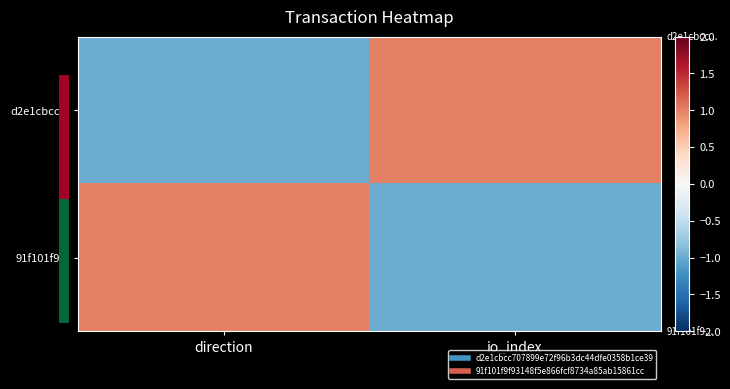

Reading right to left, list all the values displayed in this chart.

d2e1cbcc...: io_index=1	direction=-1
91f101f9...: io_index=-1	direction=1